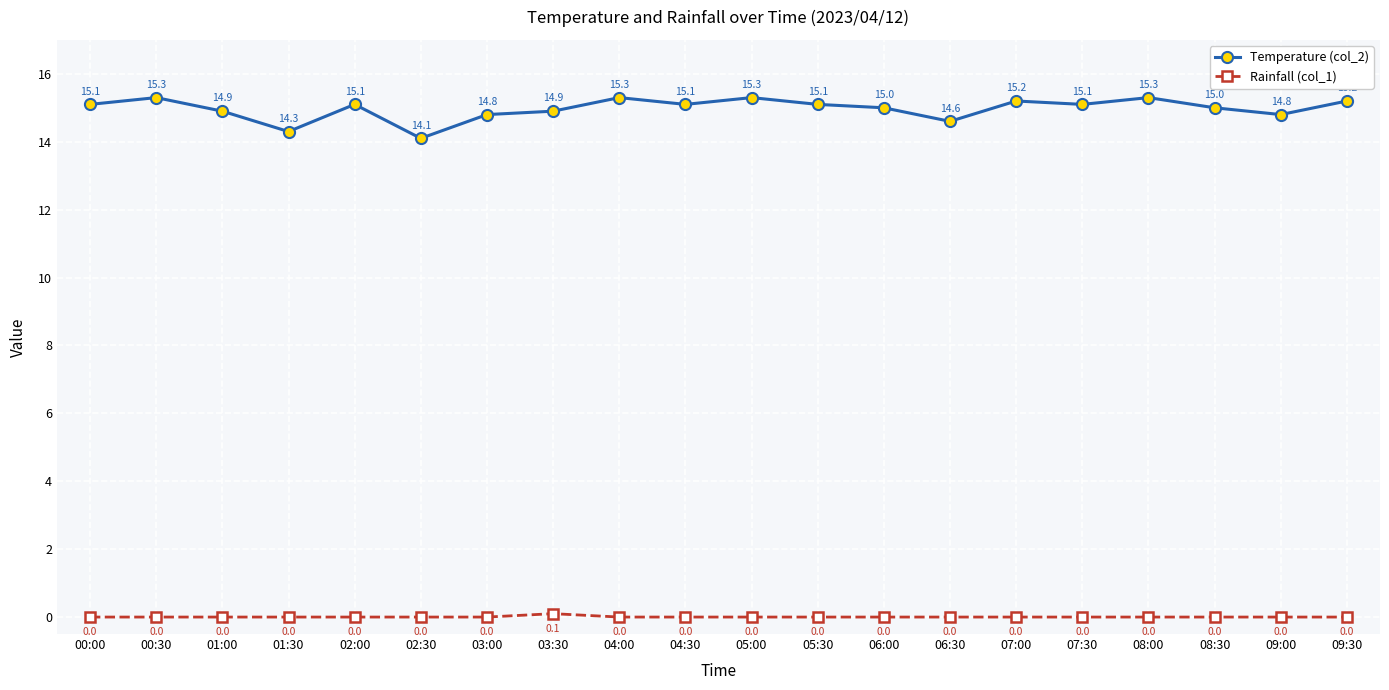

How many data points in Rainfall (col_1) are above 0?

1